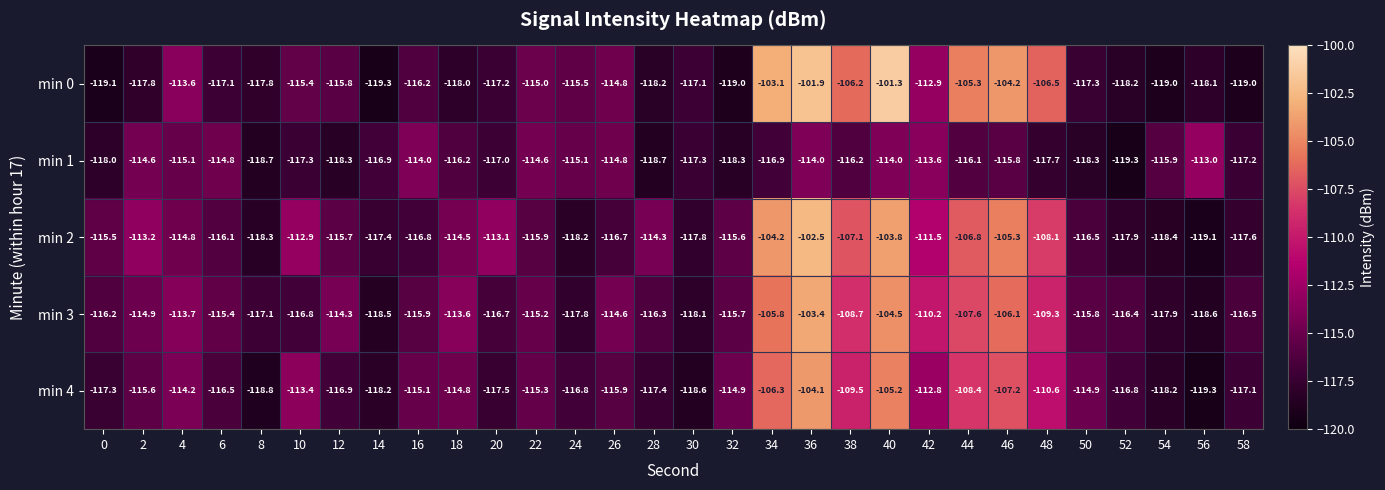

What is the difference between the highest and lowest values at 24?

3.1